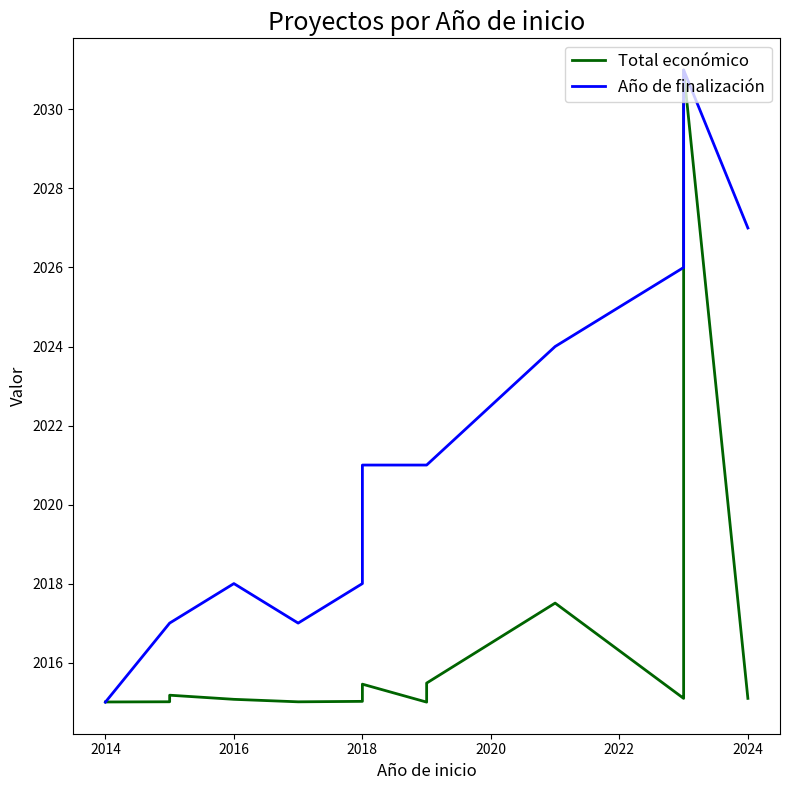

In Total económico, how many points are lower than both neighbors (excluding endpoints)?

3